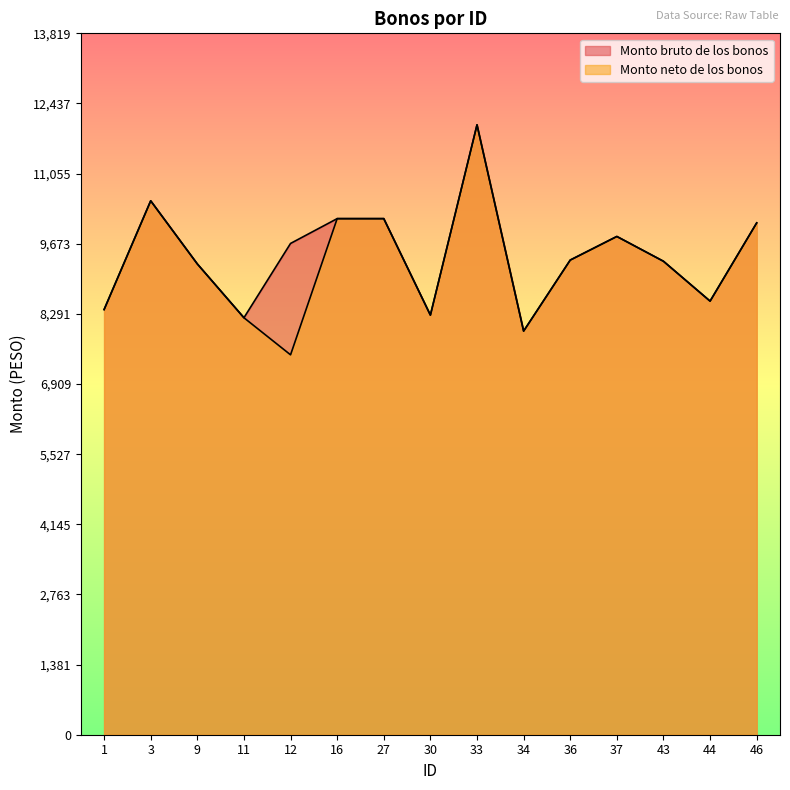

How many values in the Monto neto de los bonos series exceed 9328?

8